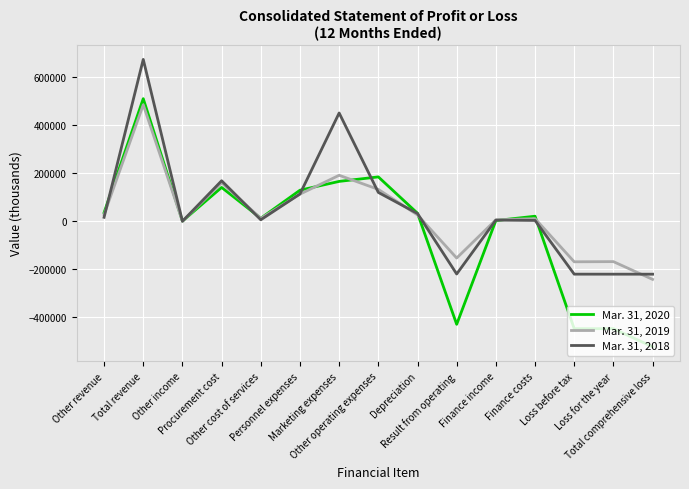

What is the difference between the Mar. 31, 2020 values at Loss for the year and Finance costs?

468950